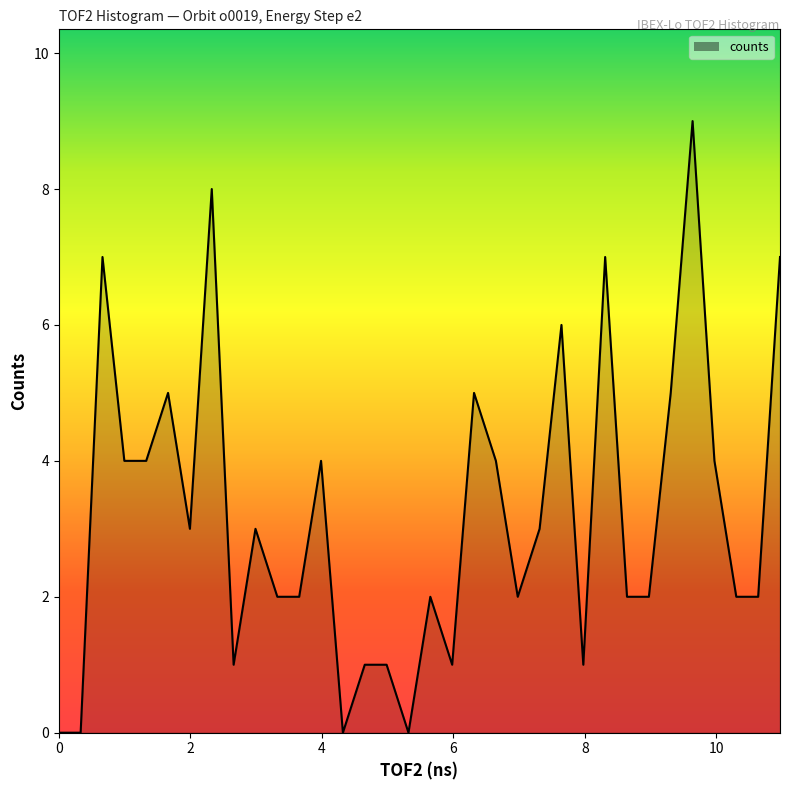

What is the maximum value shown in the chart?

9